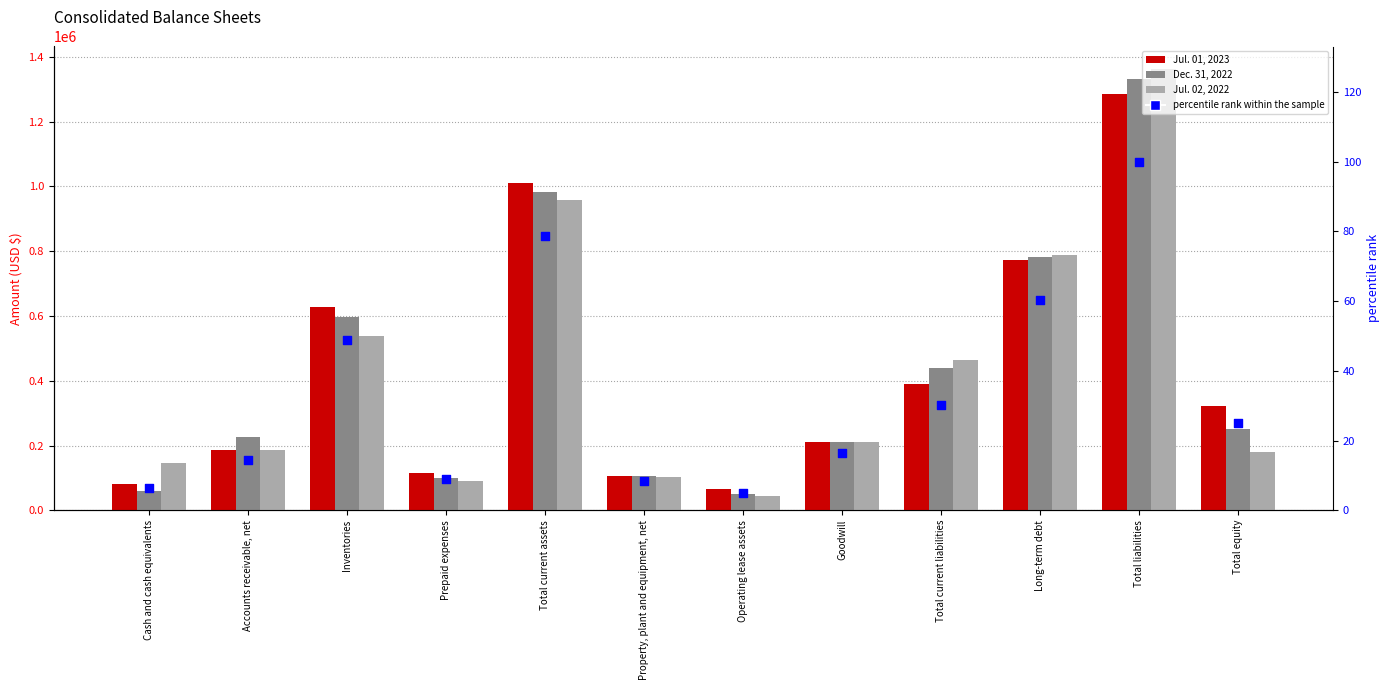

At how many categories does at least one series exceed 1321119?

1